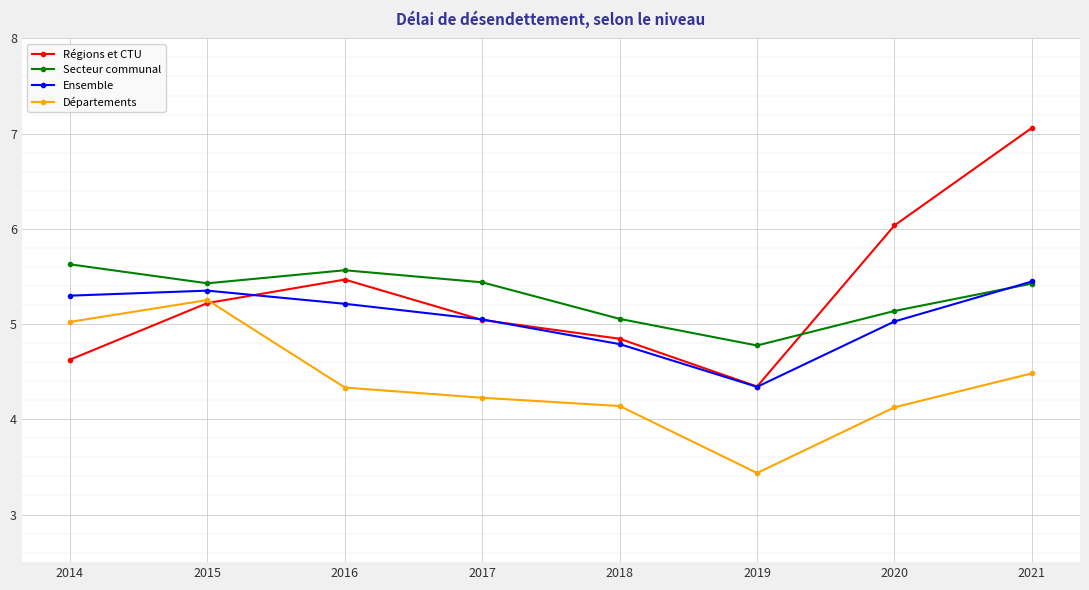

Which series changed the most between 2014 and 2016?

Régions et CTU